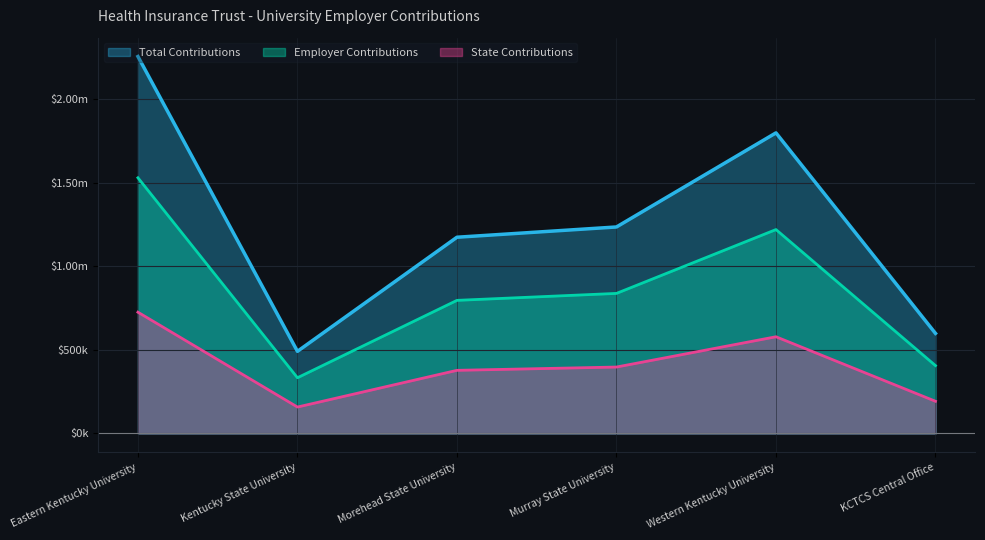

How many values in the State Contributions series exceed 397517?

2